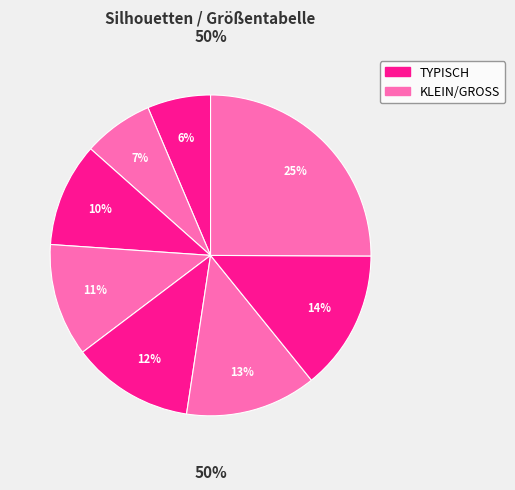

How many slices are in this pie chart?

8